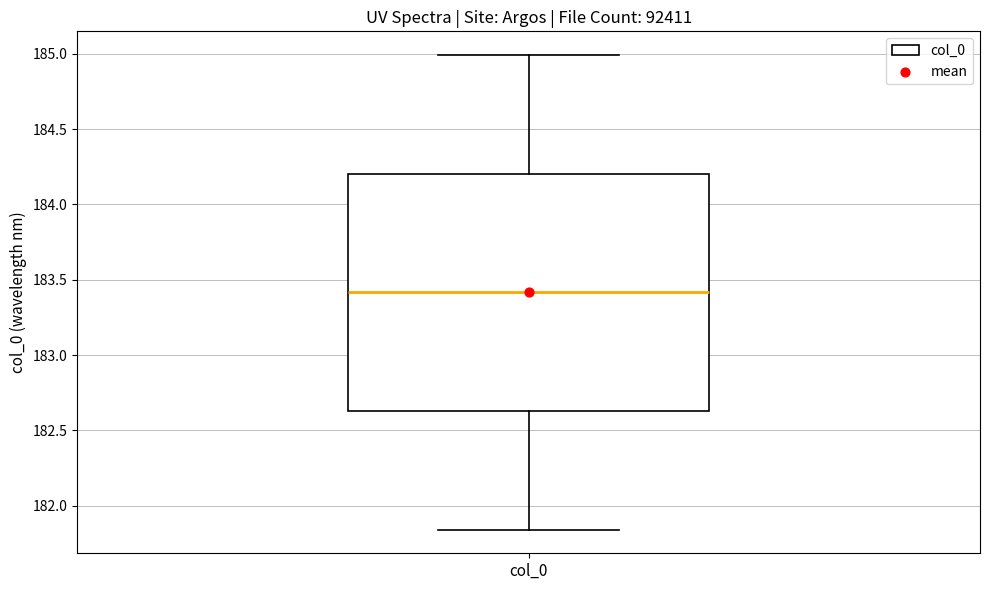

Transcribe this box plot: give where the median line is, the range the box spans, and where the two whiskers end, as read against the y-axis. The values are not printed on the chart, so give them approximately, as read against the axis.

median 183.40, box 182.65 to 184.20, whiskers 181.85 to 185.00